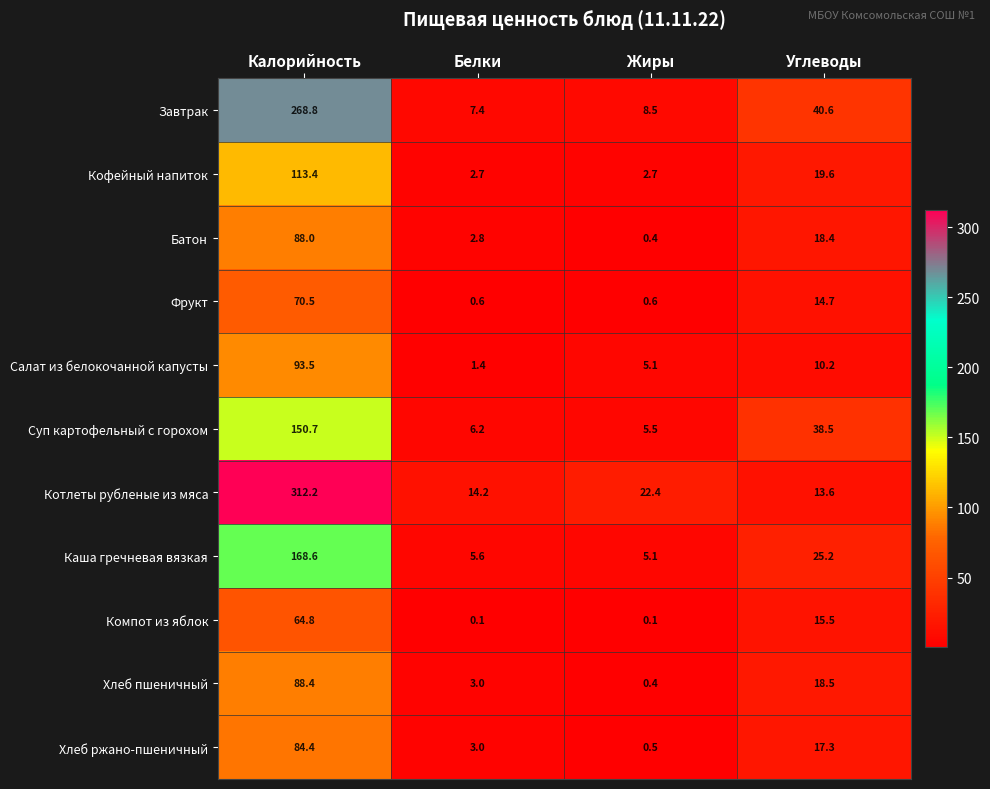

Rank the series by their maximum value, from highest to lowest.

Котлеты рубленые из мяса, Завтрак, Каша гречневая вязкая, Суп картофельный с горохом, Кофейный напиток, Салат из белокочанной капусты, Хлеб пшеничный, Батон, Хлеб ржано-пшеничный, Фрукт, Компот из яблок